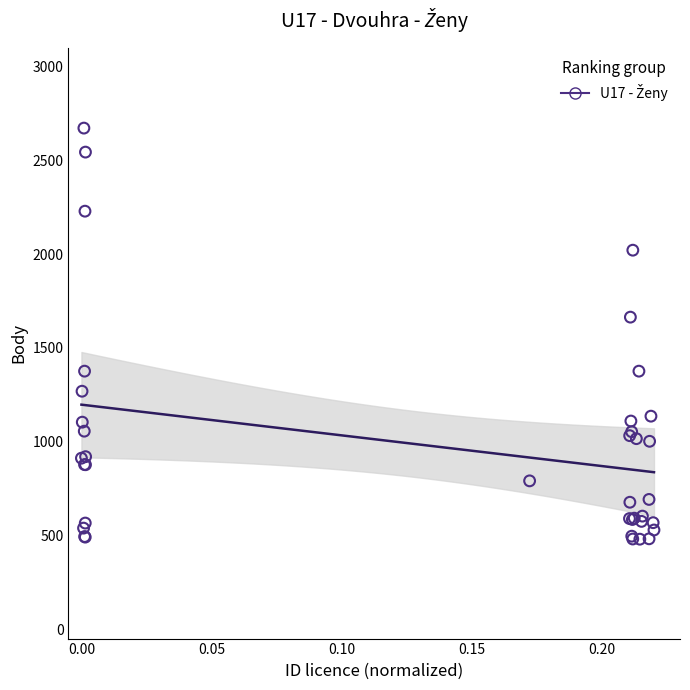

What Y value in the scatter plot is closest to 1576?

1664